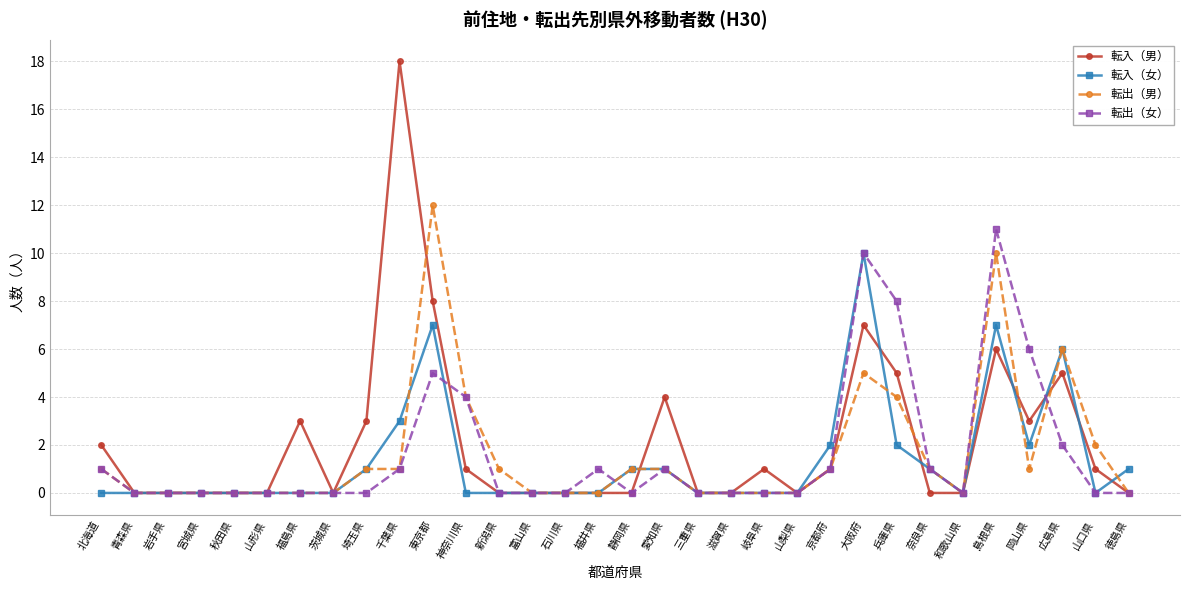

The 転出（女） series shows -5 at 福島県. True or false?

False